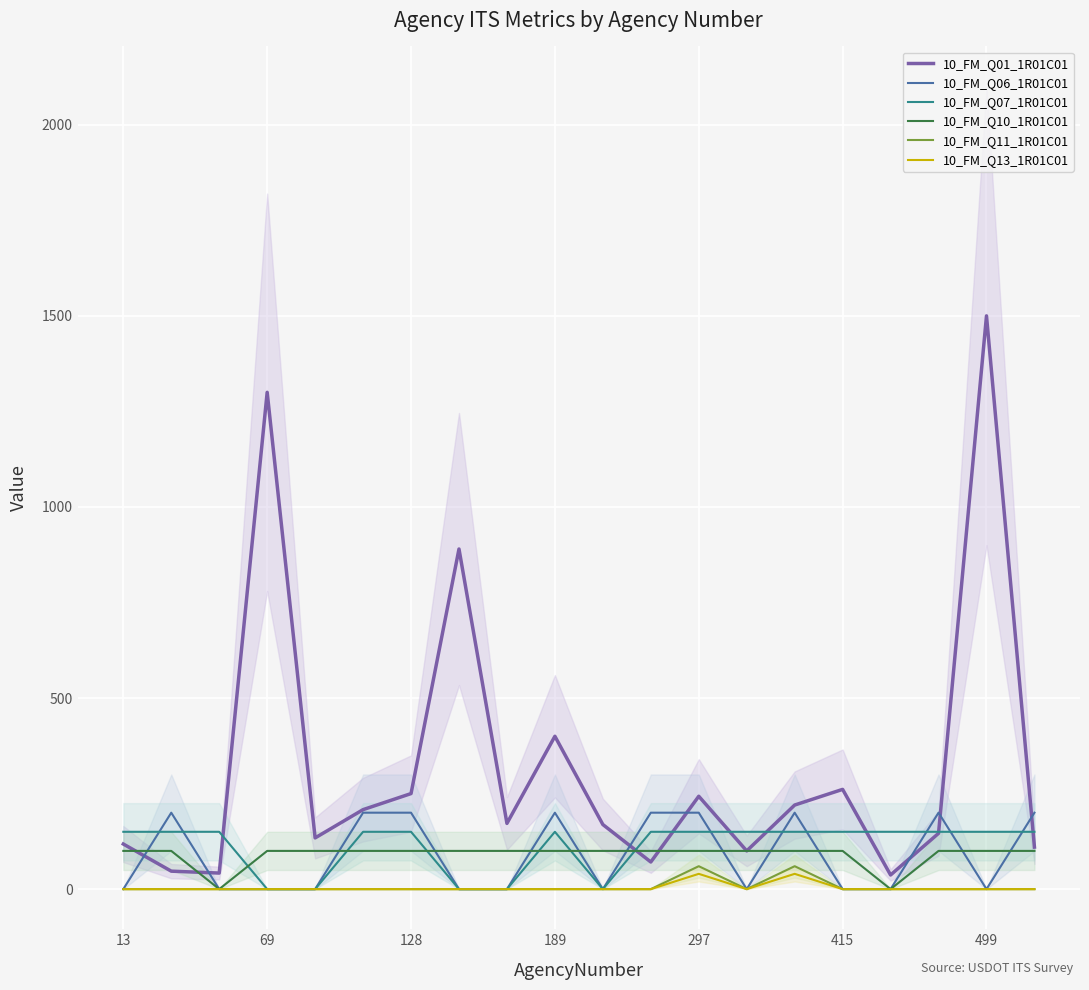

The value of 10_FM_Q06_1R01C01 at 297 is 200. True or false?

True